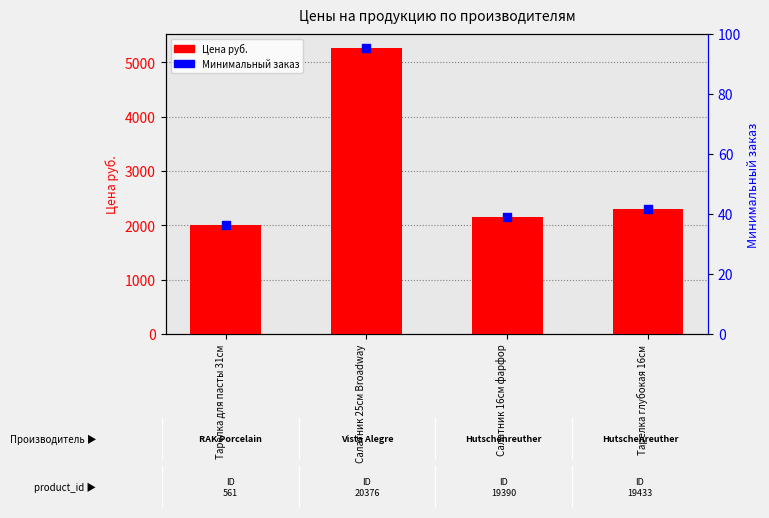

At how many categories does at least one series exceed 2984?

1